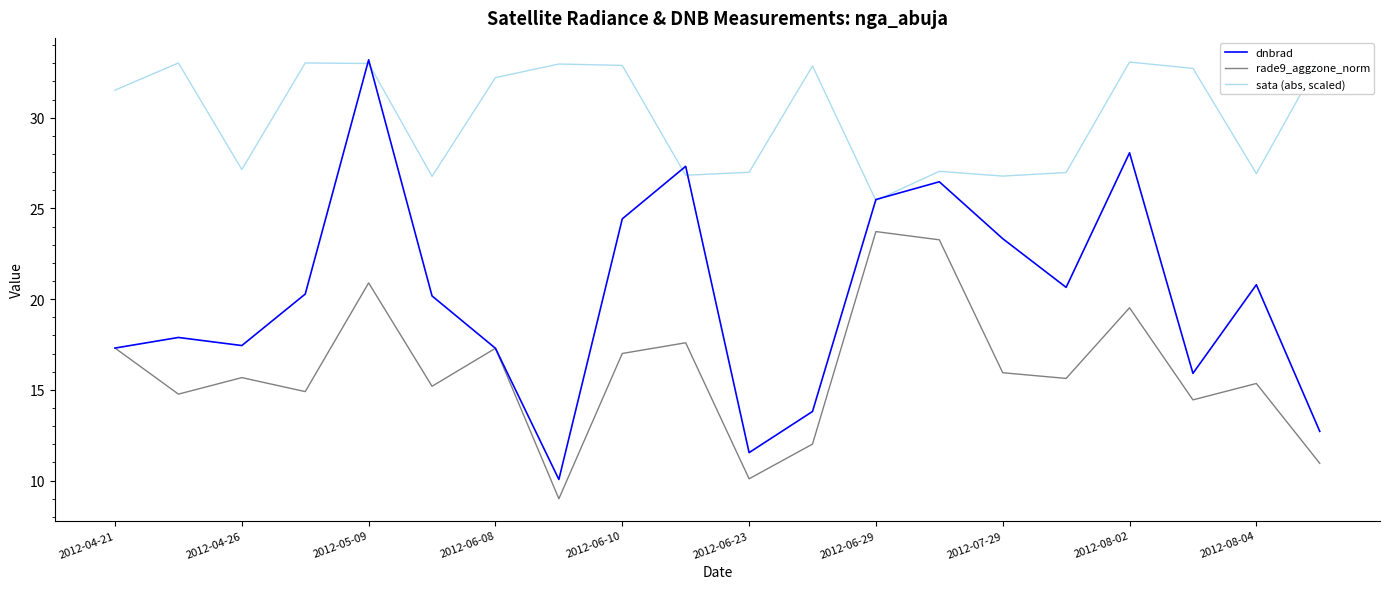

What is the highest value of the rade9_aggzone_norm series?

23.7